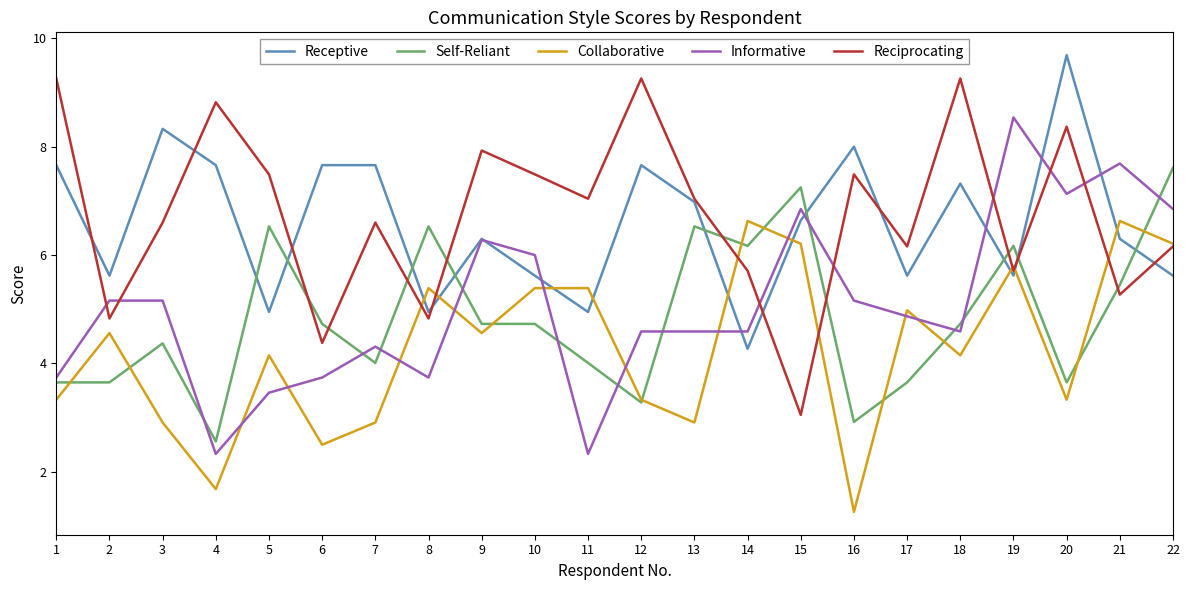

True or false: Self-Reliant has more than 2 interior local peaks.

True